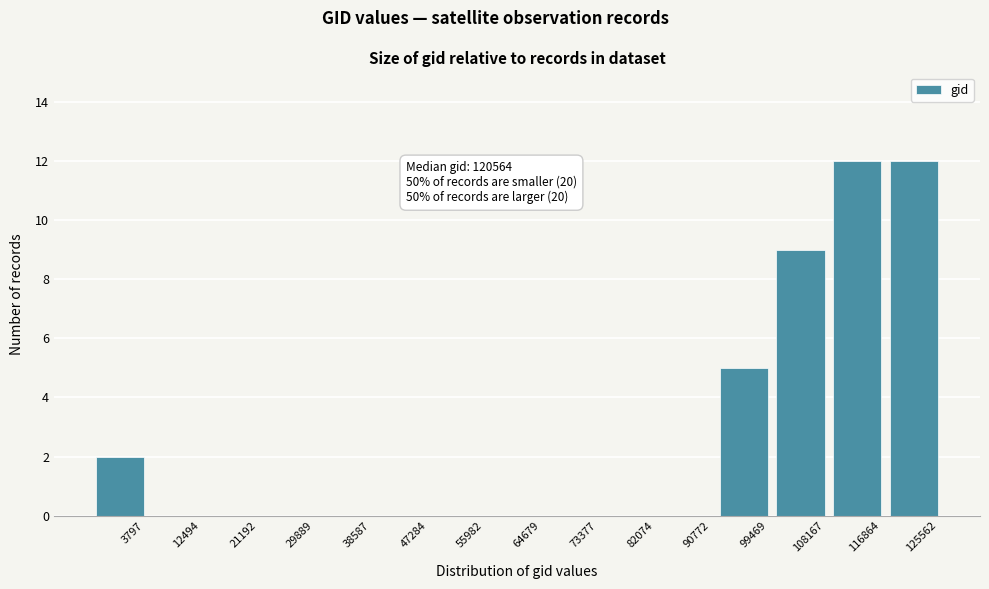

Reading right to left, extract all data points from this chart.

125562=12	116864=12	108167=9	99469=5	90772=0	82074=0	73377=0	64679=0	55982=0	47284=0	38587=0	29889=0	21192=0	12494=0	3797=2